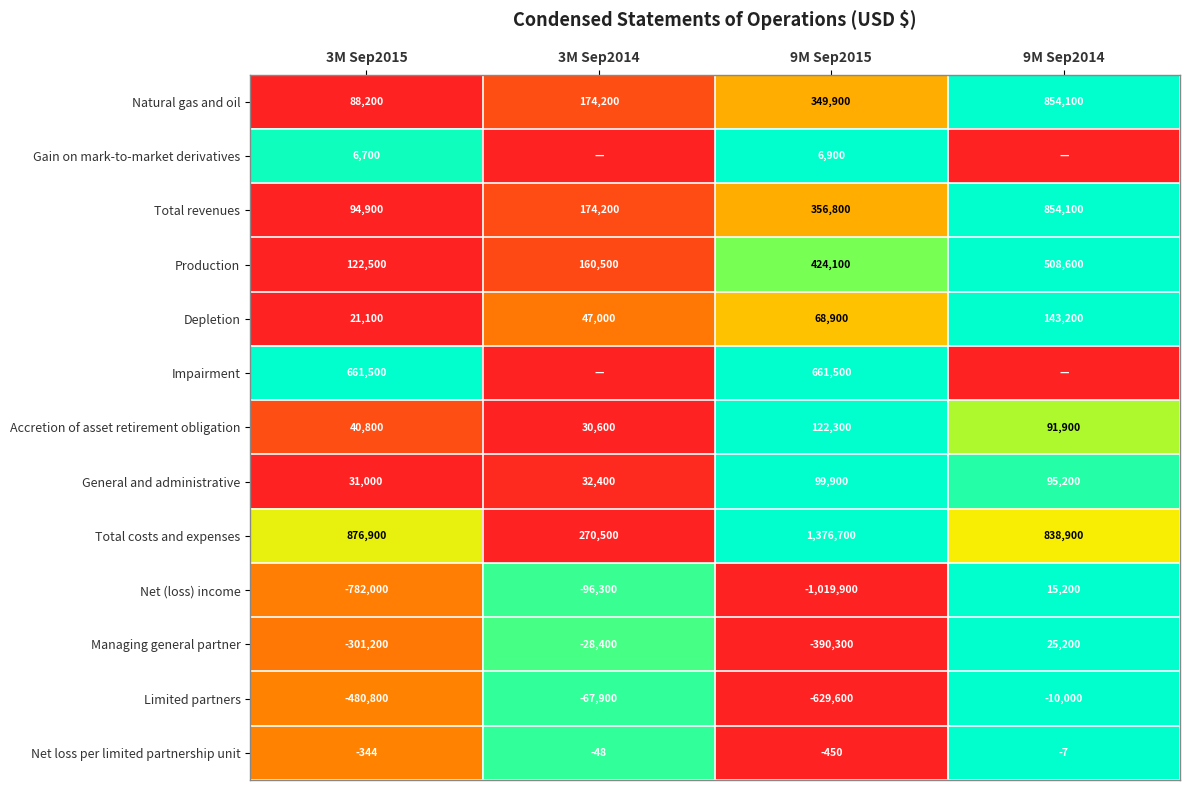

Is the value of Natural gas and oil at 9M Sep2014 greater than the value of Managing general partner at 9M Sep2015?

Yes